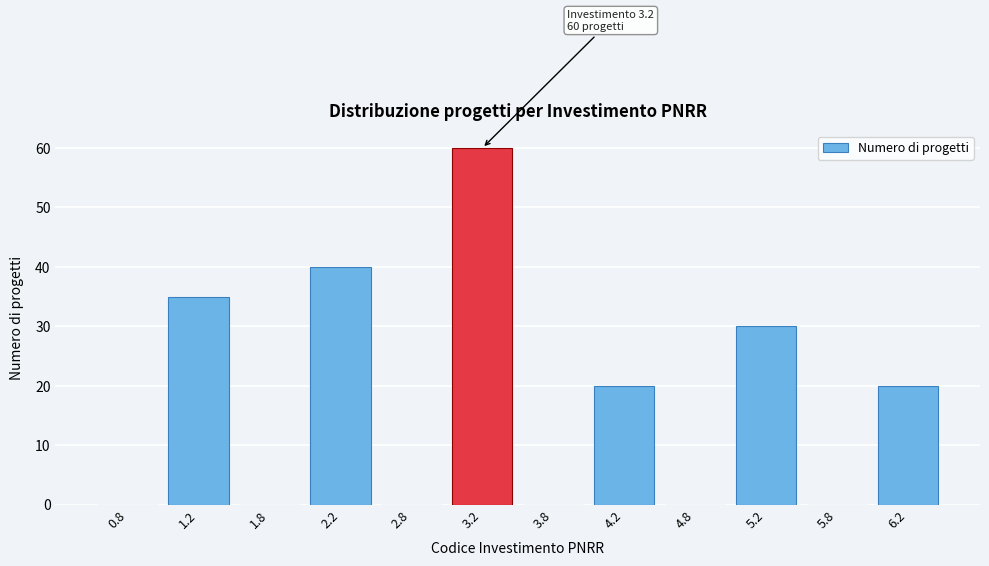

Reading left to right, what are all the values shown in this chart?

0.8=0	1.2=35	1.8=0	2.2=40	2.8=0	3.2=60	3.8=0	4.2=20	4.8=0	5.2=30	5.8=0	6.2=20